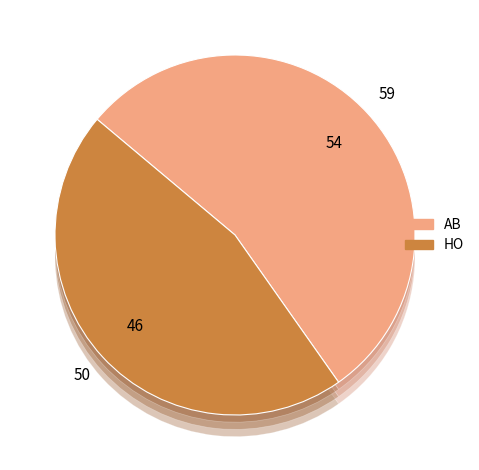

Which slice is the smallest?

HO